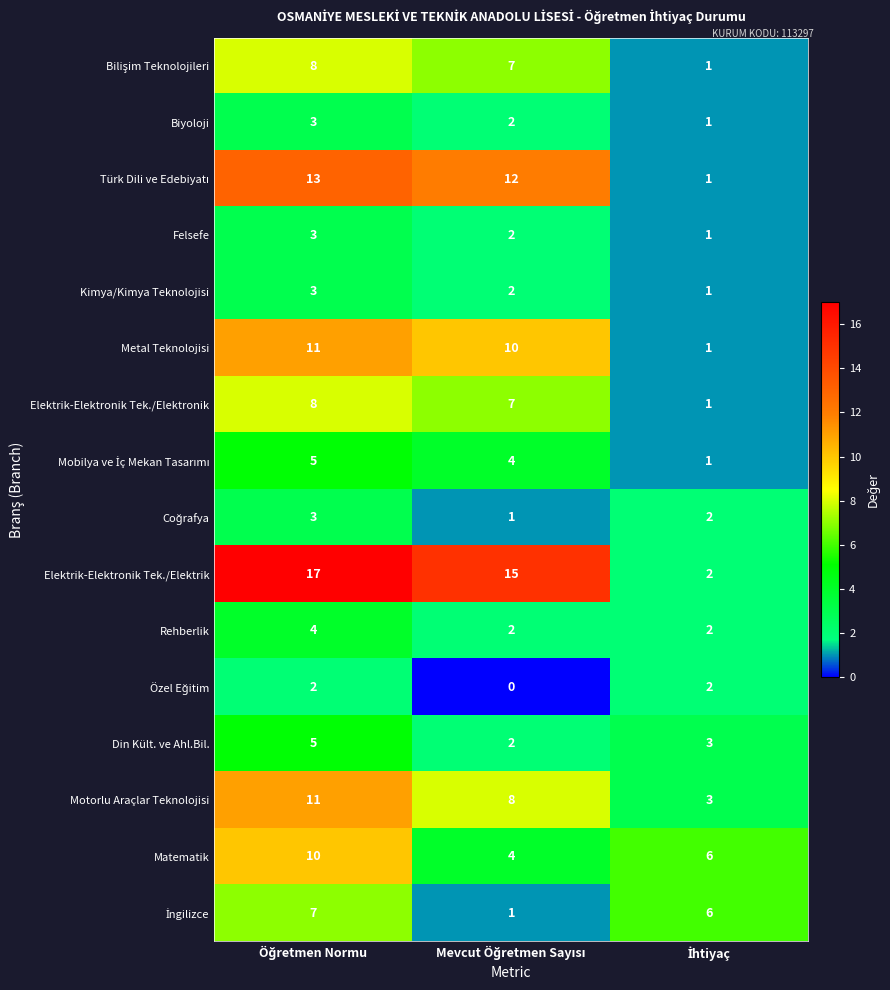

Which series has the largest total across all categories?

Elektrik-Elektronik Tek./Elektrik